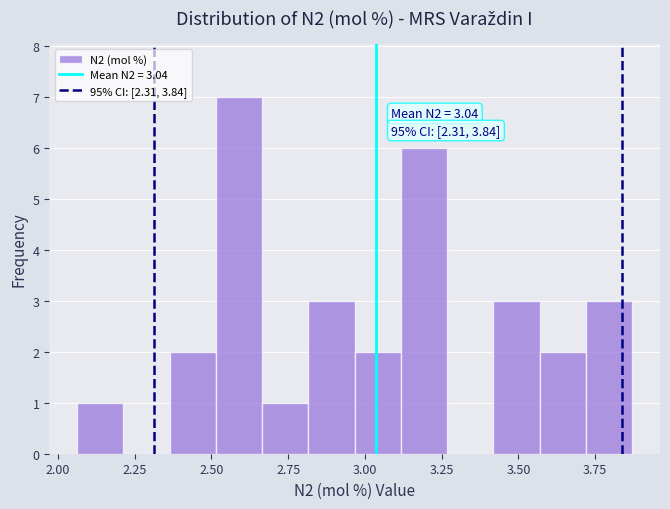

Read against the x-axis, roughly where is the centre of the tallest bar?

2.60